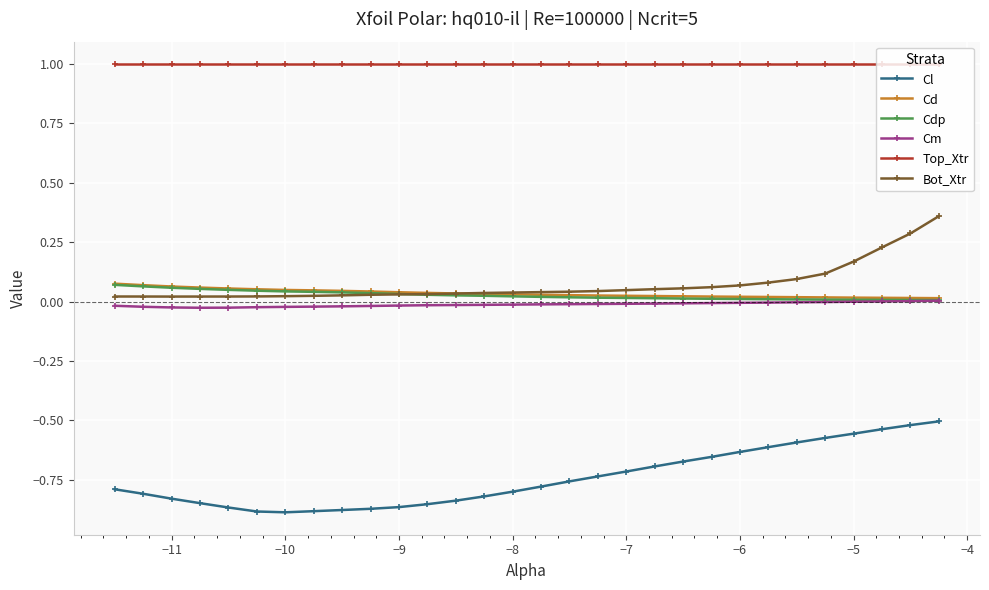

True or false: Cdp and Bot_Xtr intersect in this chart.

True